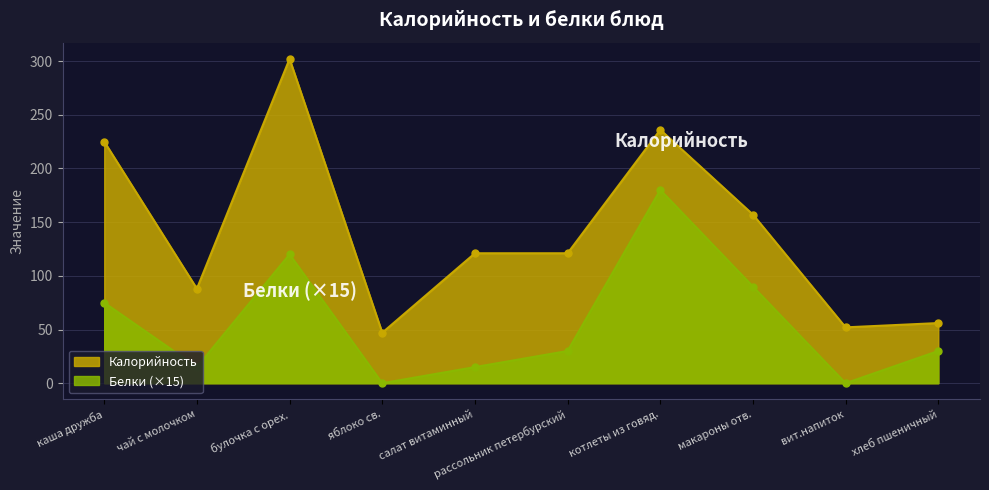

Does the chart display data point markers on the line(s)?

Yes